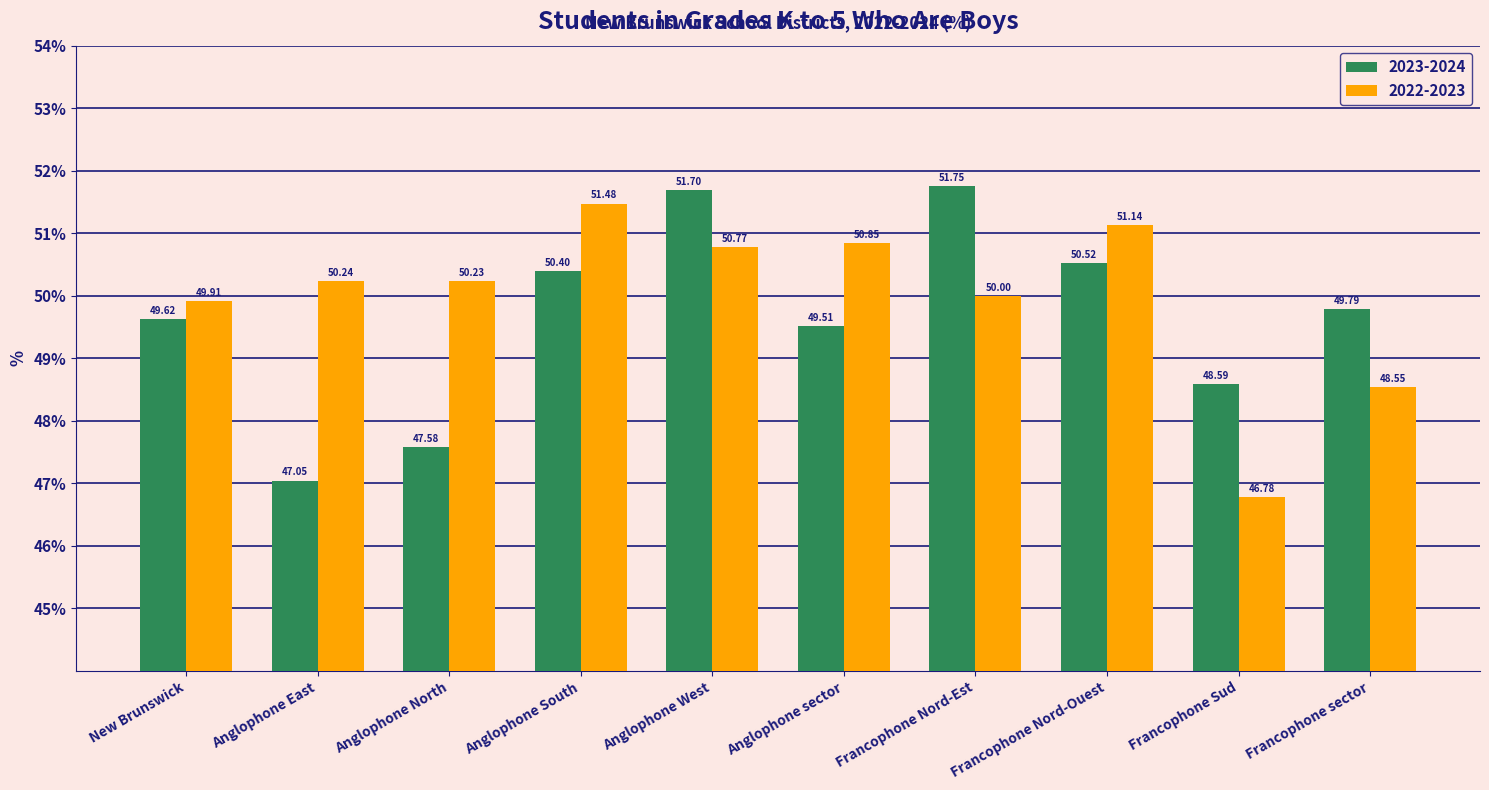

At which category is the sum across all series the highest?

Anglophone West